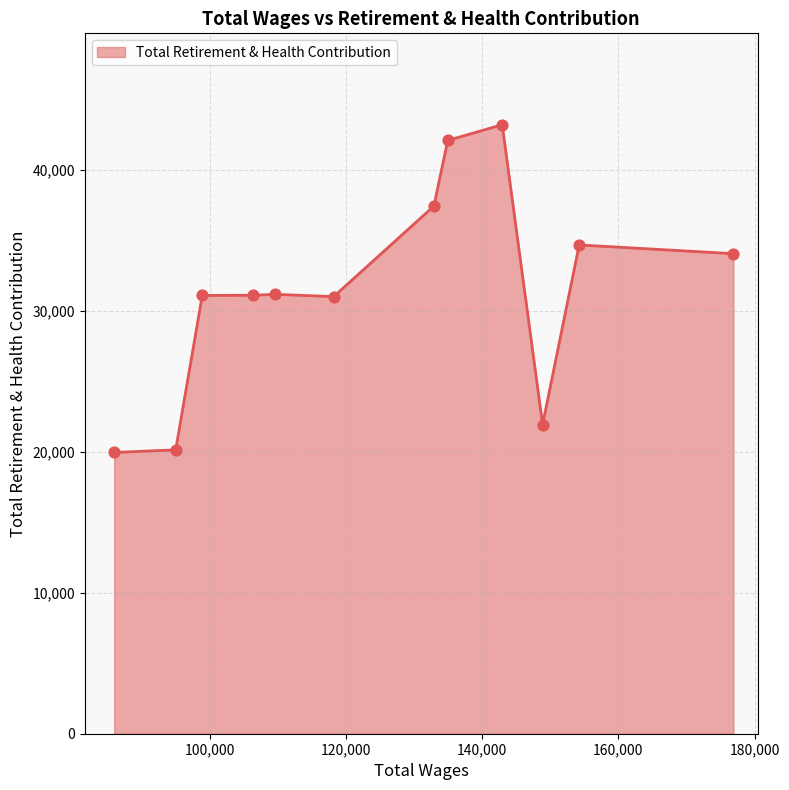

What is the smallest value displayed?

19954